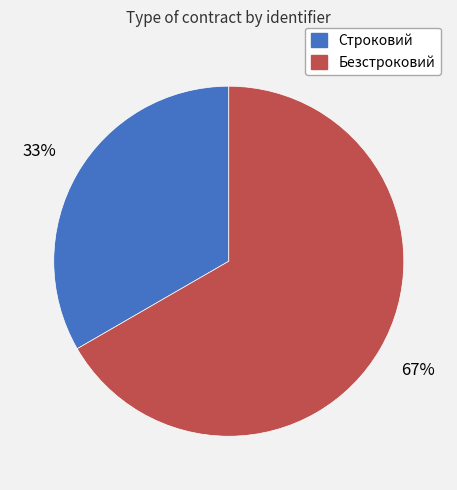

Is it true that Безстроковий is 61% of the pie?

False